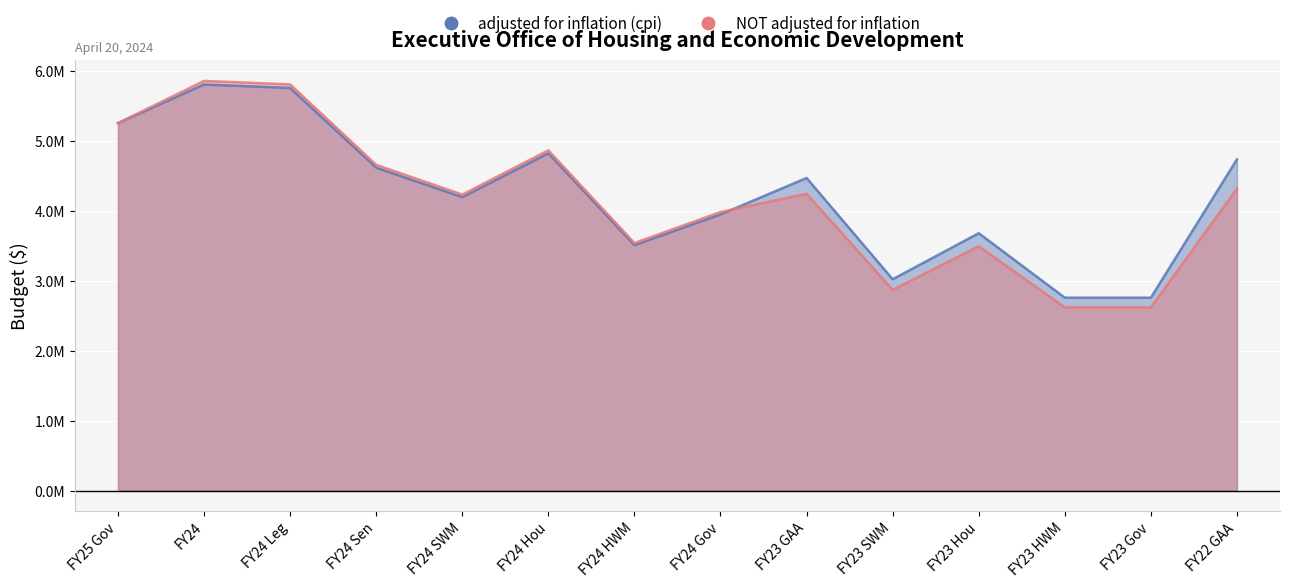

What is the total value across all series at FY24 Gov?

7929276